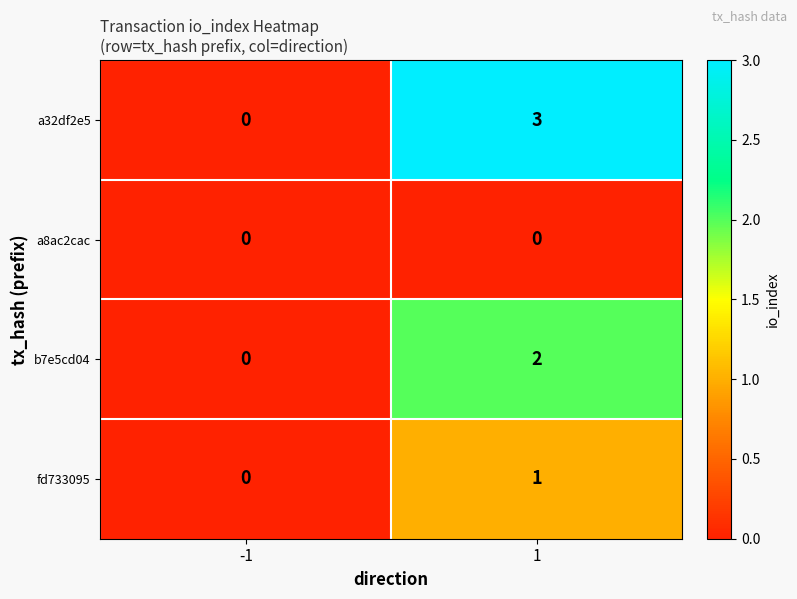

Rank the series at 1 from lowest to highest value.

a8ac2cac, fd733095, b7e5cd04, a32df2e5